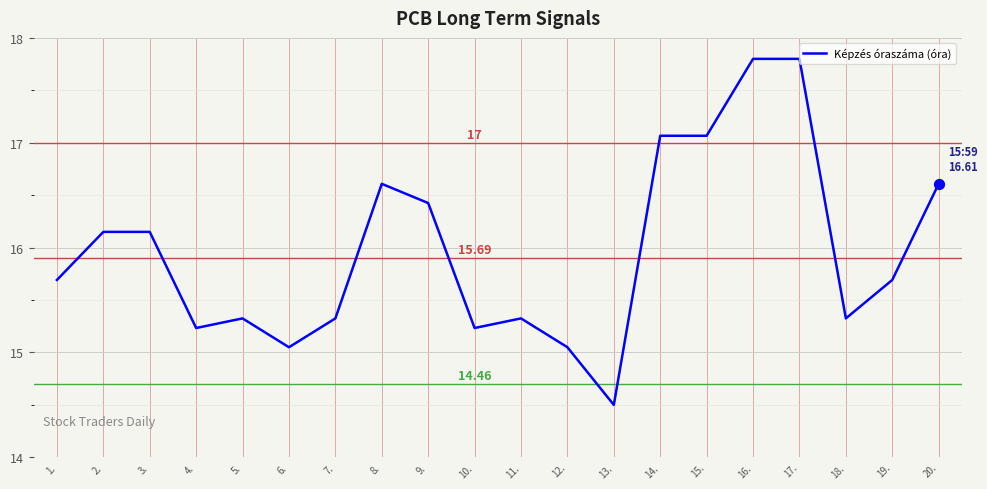

What is the change in value from 7. to 9.?

+1.1